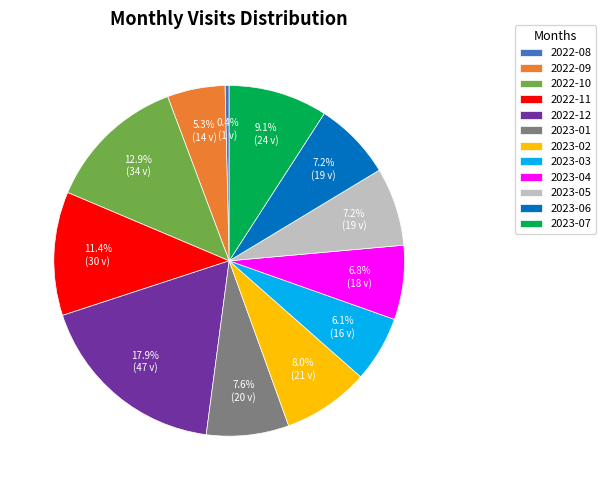

To the nearest percent, what is the combined percentage of 2022-08 and 2023-01?

8%